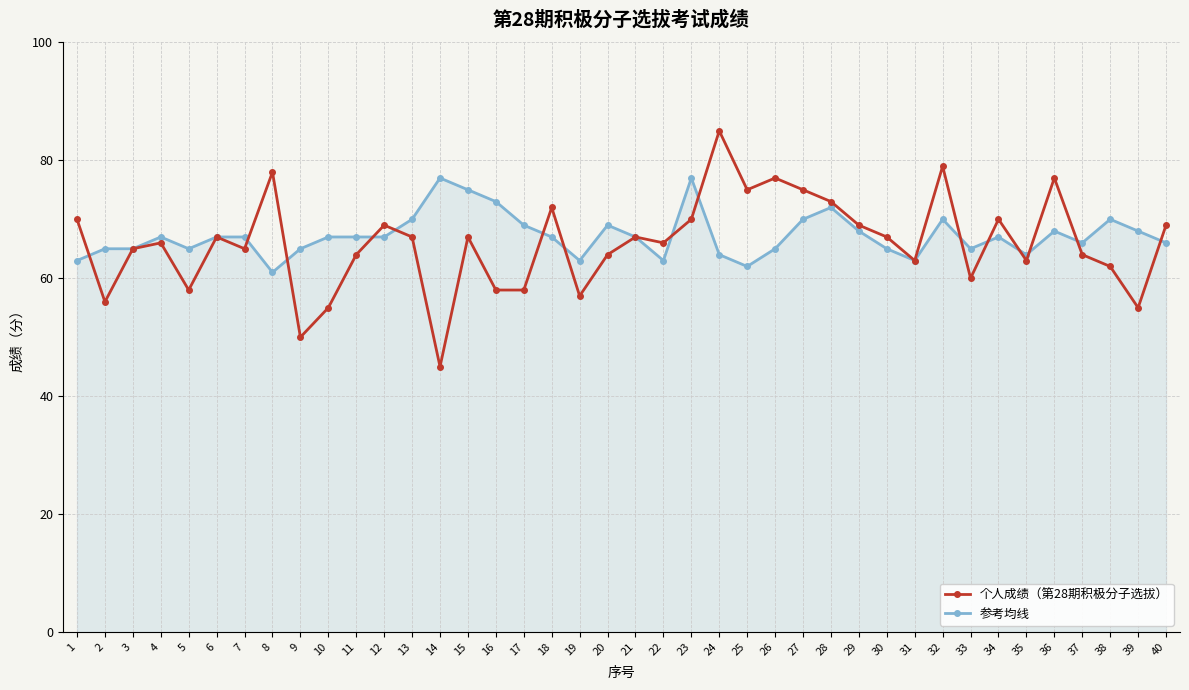

What is the sum of the 参考均线 values at 35 and 39?

132